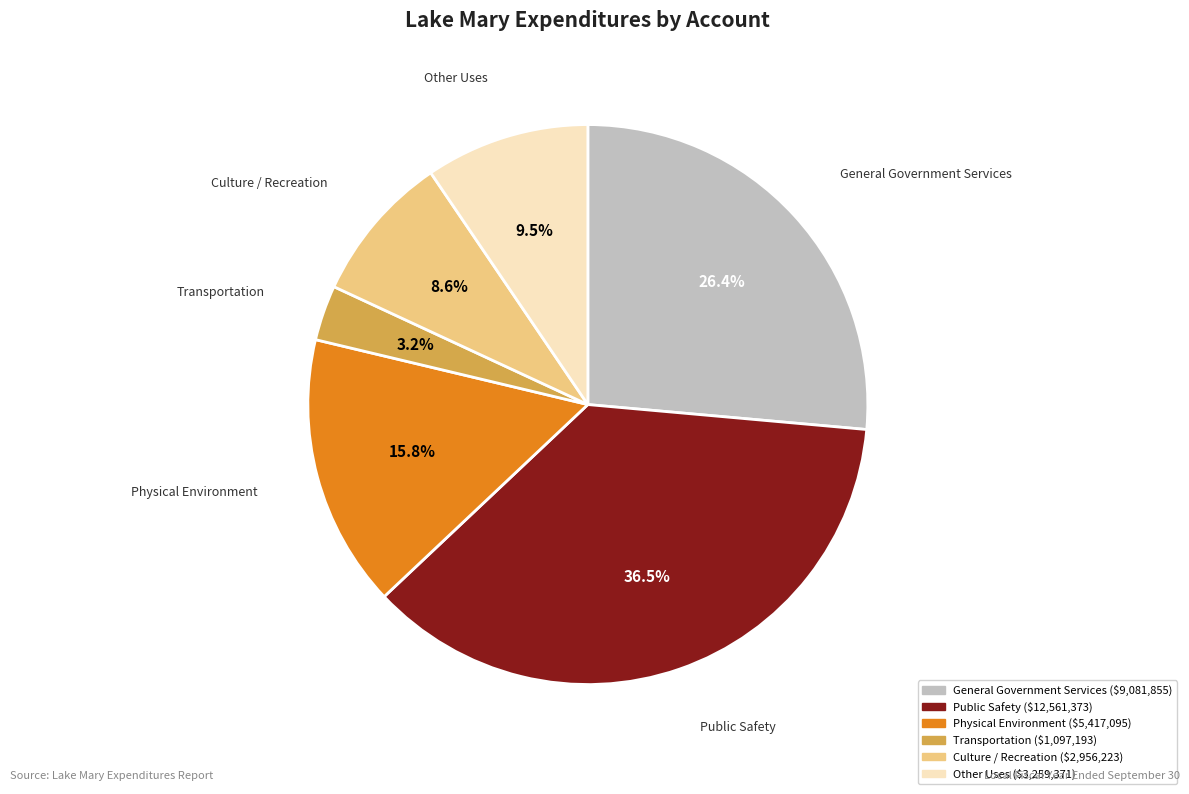

What percentage is the Culture / Recreation slice, to the nearest percent?

9%